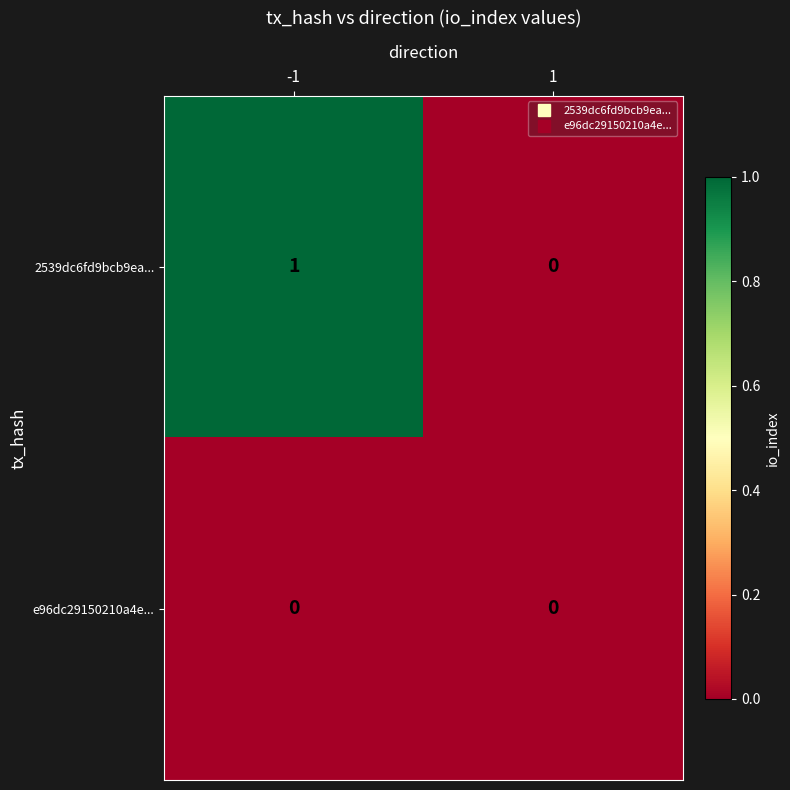

List the series in order of their peak value, highest first.

2539dc6fd9bcb9ea..., e96dc29150210a4e...